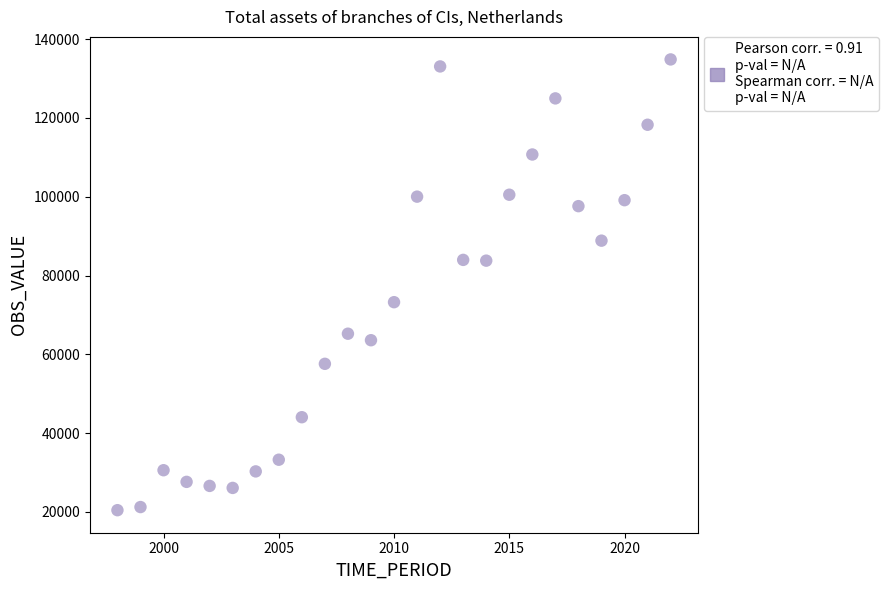

What Y value in the scatter plot is closest to 77648?

73237